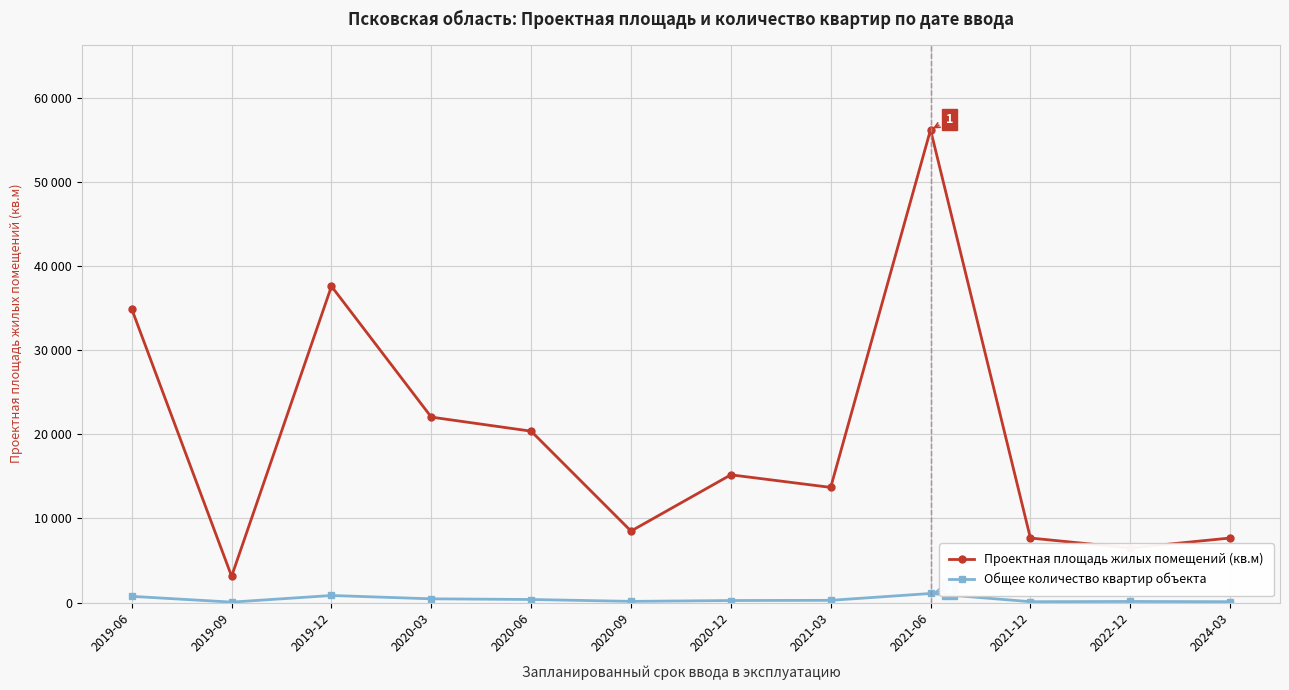

What are all the series names shown in the legend?

Проектная площадь жилых помещений (кв.м), Общее количество квартир объекта